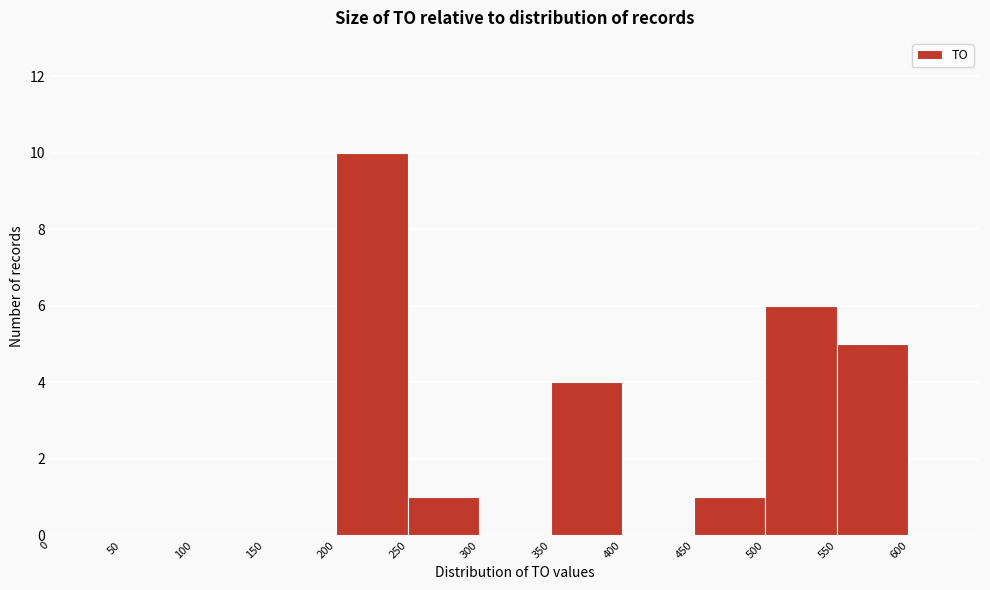

Reading left to right, transcribe this chart: for each bar, give the range it covers on the x-axis and its height. The values are not printed on the chart, so give them approximately, as read against the axis.

0 to 50: 0
50 to 100: 0
100 to 150: 0
150 to 200: 0
200 to 250: 10
250 to 300: 1
300 to 350: 0
350 to 400: 4
400 to 450: 0
450 to 500: 1
500 to 550: 6
550 to 600: 5